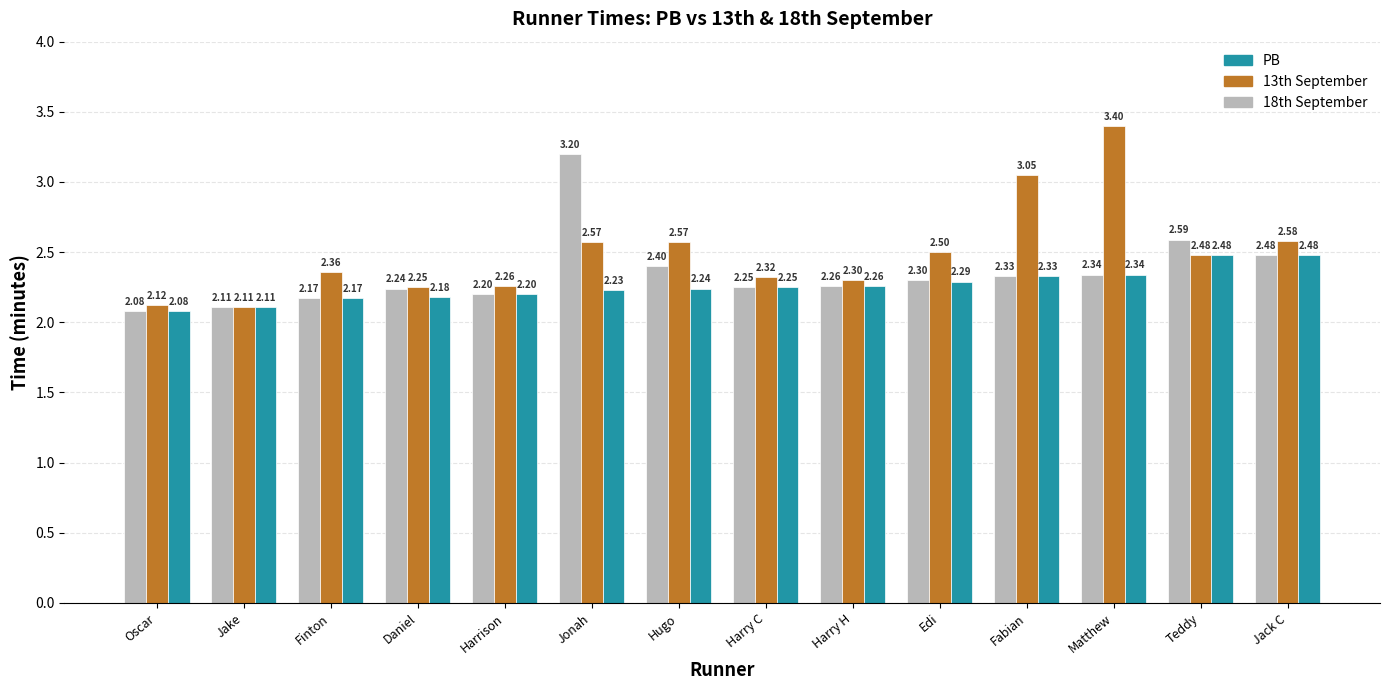

What is the difference between the 13th September values at Jake and Harry H?

0.2